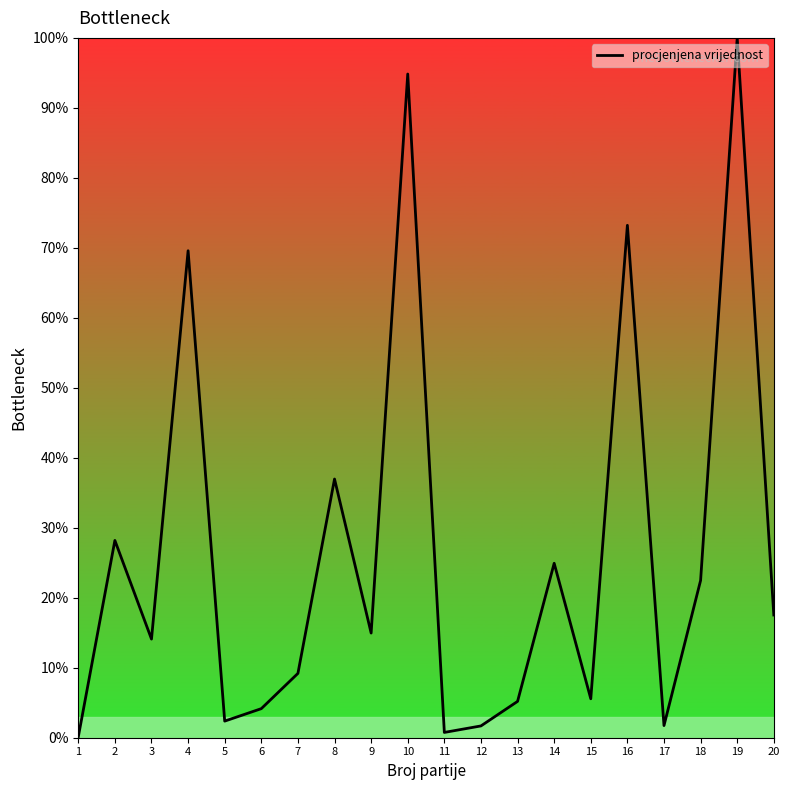

How many categories are shown in the chart?

20